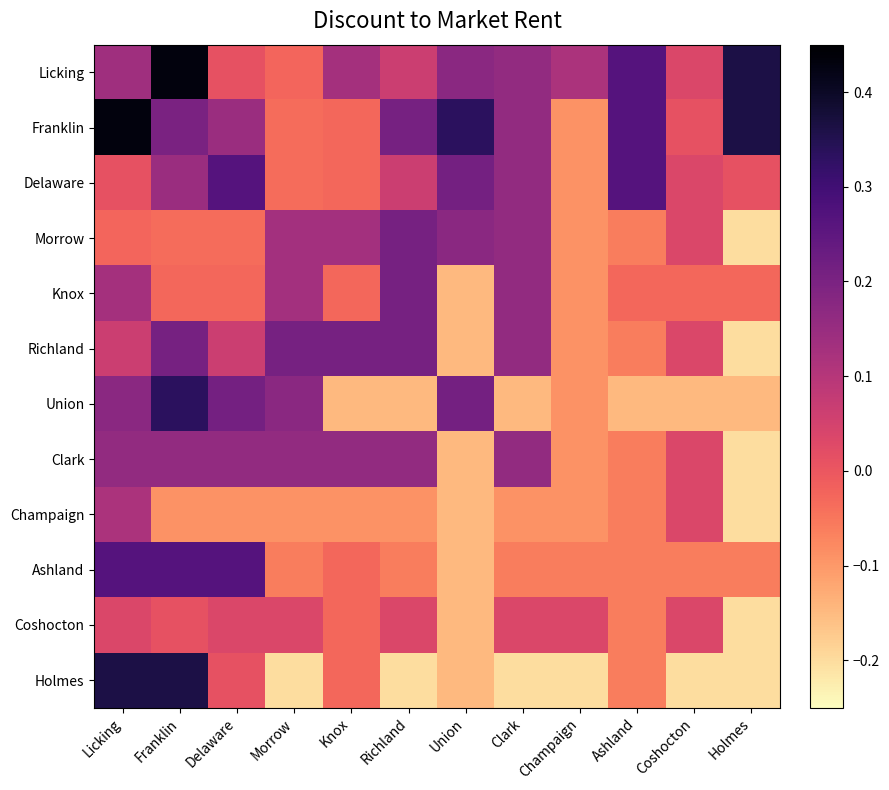

Between Richland and Holmes, which is larger?

Holmes